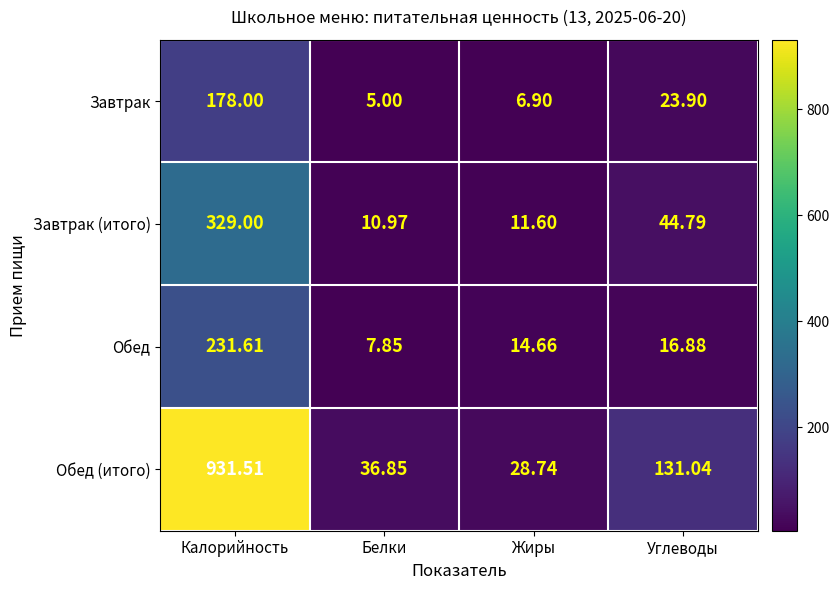

Rank the series at Углеводы from highest to lowest value.

Обед (итого), Завтрак (итого), Завтрак, Обед